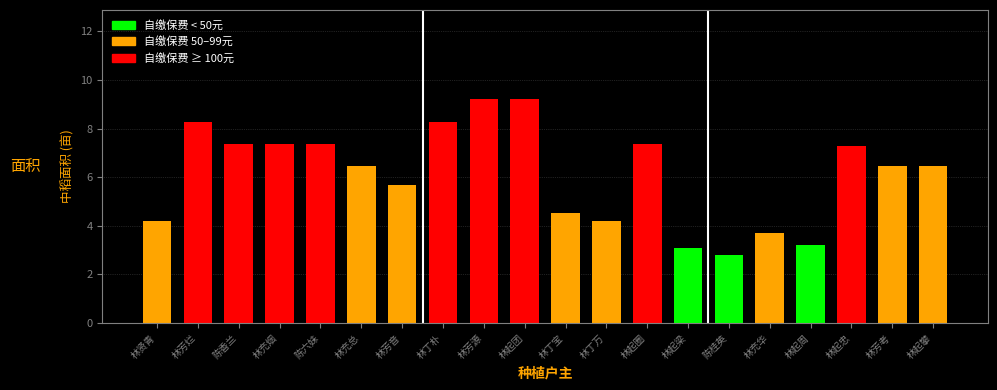

Are the bars grouped side by side (vs. stacked)?

No